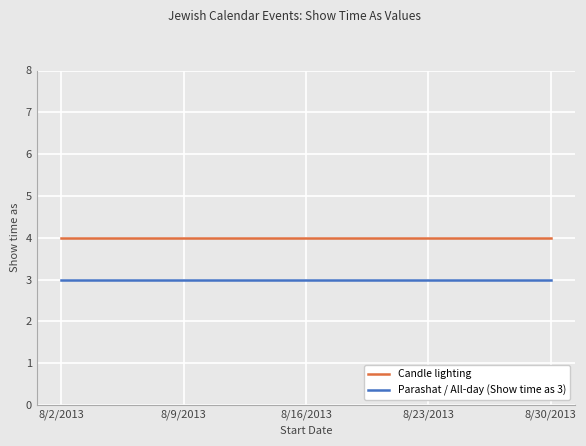

What position from the left is 8/2/2013?

1